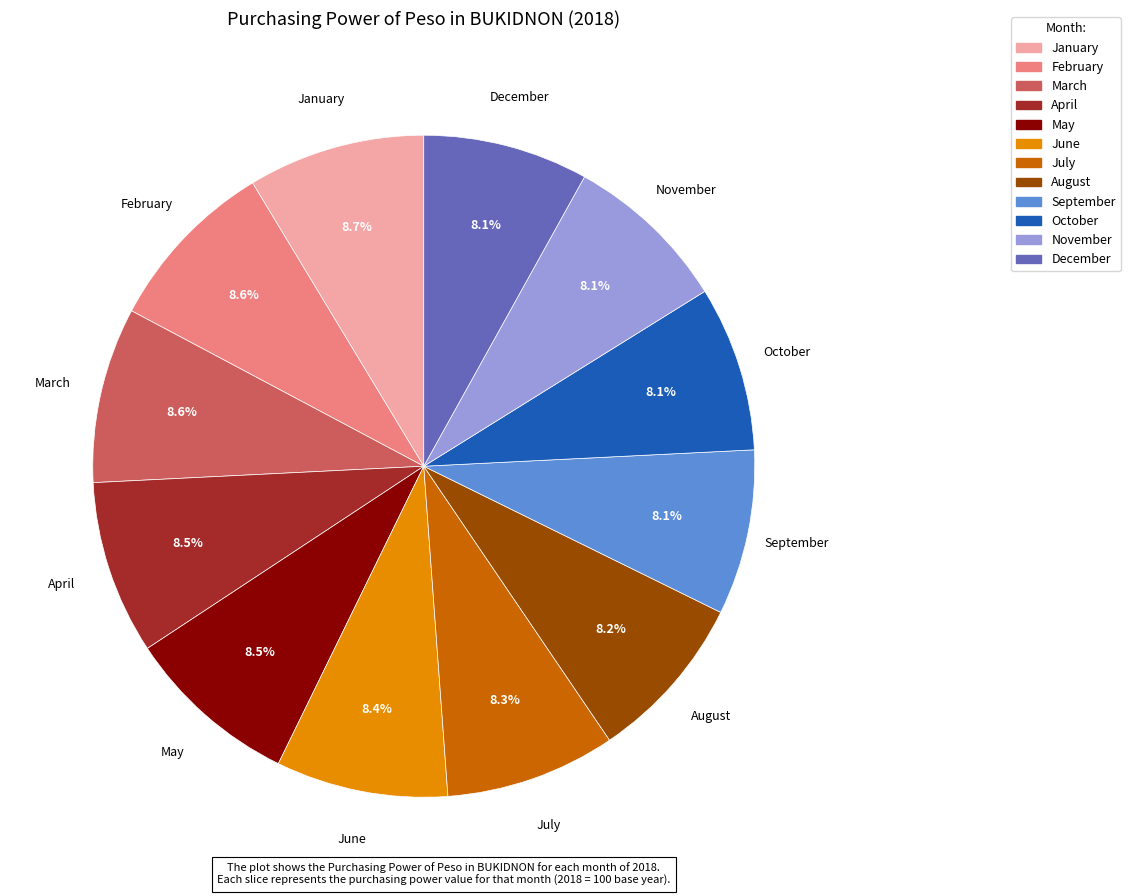

To the nearest percent, what is the difference between the January and September slice percentages?

1%